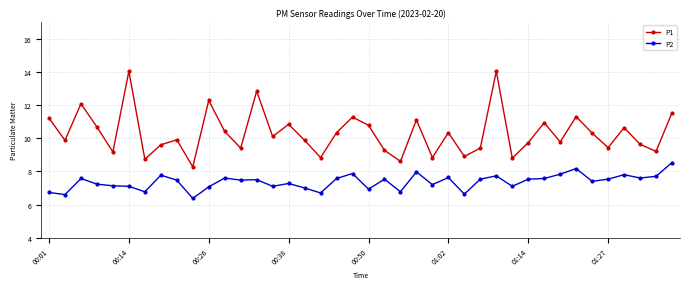

What is the minimum value for P2?

6.4